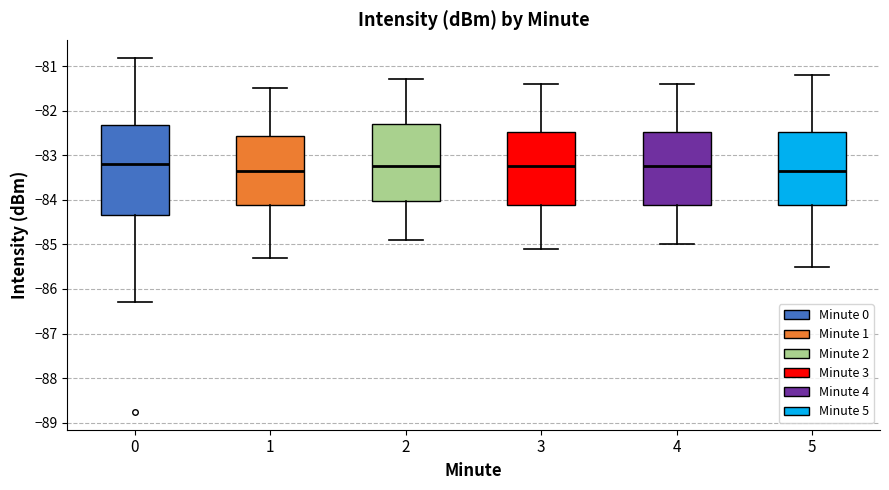

Reading left to right, transcribe this box plot: for each box, give where its median line is, the range the box spans, and where its two whiskers end, as read against the y-axis. The values are not printed on the chart, so give them approximately, as read against the axis.

0: median -83.2, box -84.3 to -82.3, whiskers -86.3 to -80.8
1: median -83.3, box -84.1 to -82.6, whiskers -85.3 to -81.5
2: median -83.2, box -84.0 to -82.3, whiskers -84.9 to -81.3
3: median -83.2, box -84.1 to -82.5, whiskers -85.1 to -81.4
4: median -83.2, box -84.1 to -82.5, whiskers -85.0 to -81.4
5: median -83.3, box -84.1 to -82.5, whiskers -85.5 to -81.2